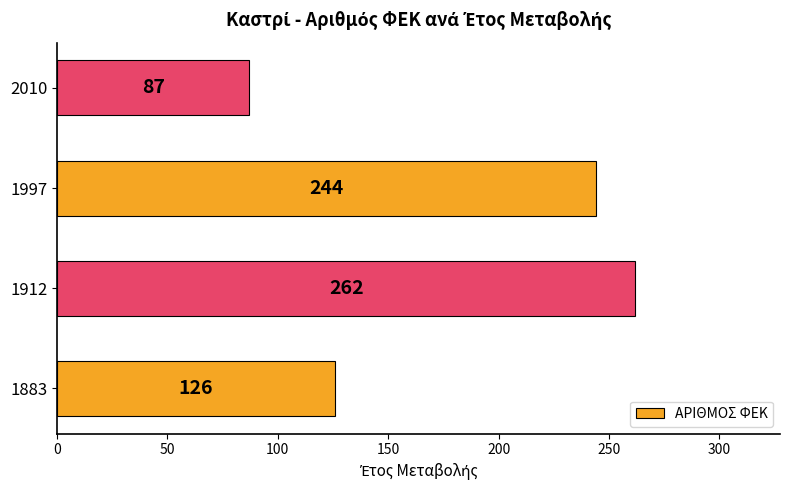

What is the average value?

180